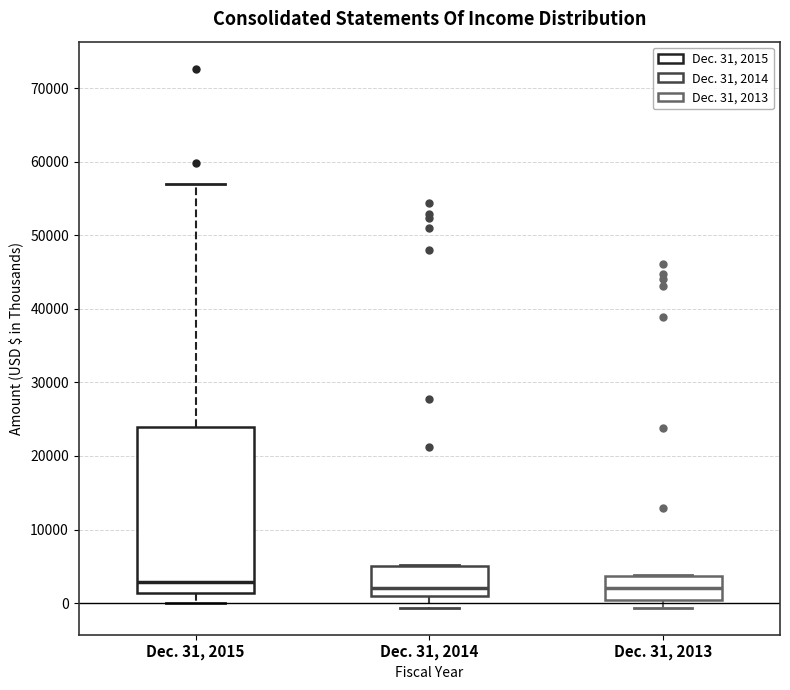

Where does the median line of the box for Dec. 31, 2014 sit on the y-axis? The values are not printed on the chart, so give them approximately, as read against the axis.

2000